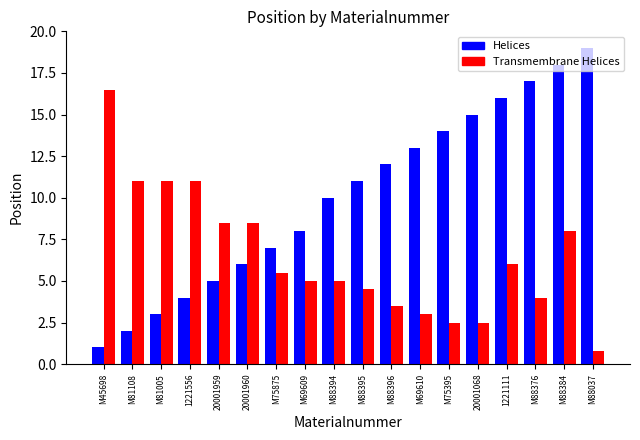

What are all the series names shown in the legend?

Helices, Transmembrane Helices